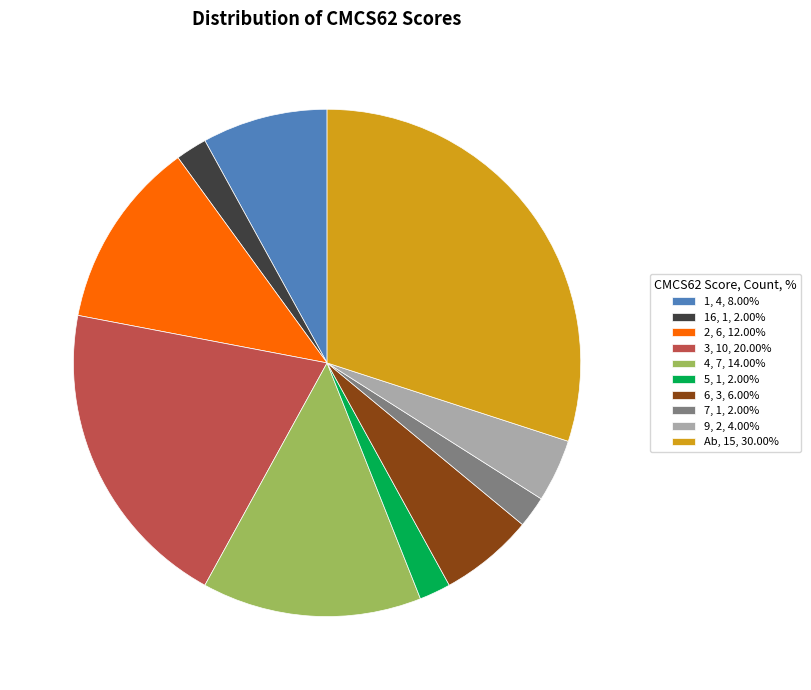

Is there a majority slice in this chart?

No